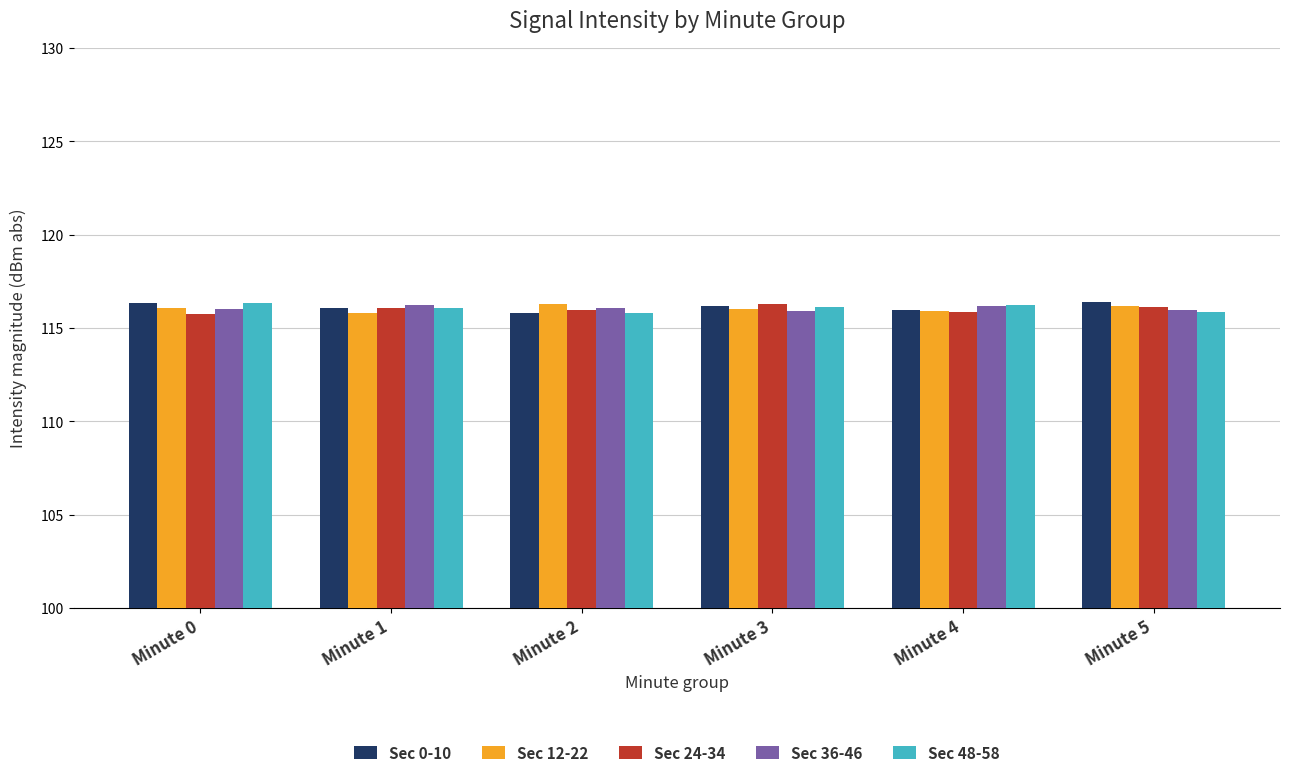

What is the spread (max minus min) of values at Minute 3?

0.4